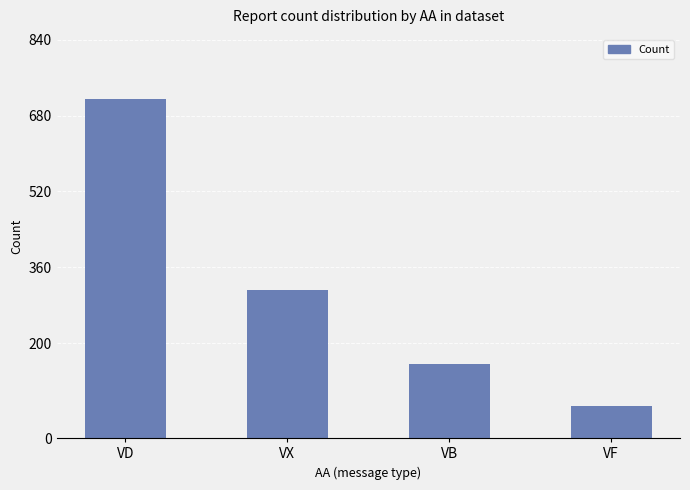

What is the label of the 4th bar from the right?

VD